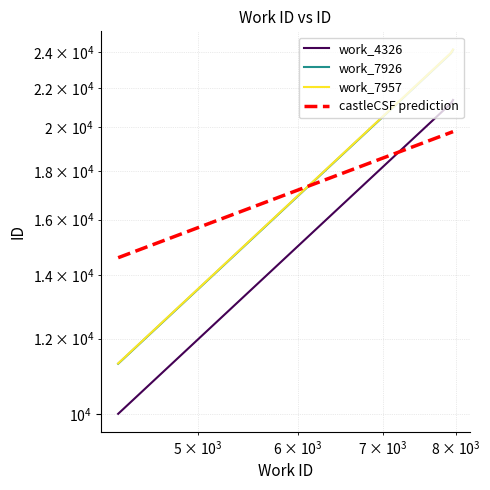

Reading left to right, transcribe all the data shown in this chart.

work_4326: 10003.4	21183.2	21361.2
work_7926: 11291.2	23910.3	24111.2
work_7957: 11300.0	23929.0	24130.0
castleCSF prediction: 14589.3	19747.8	19786.3